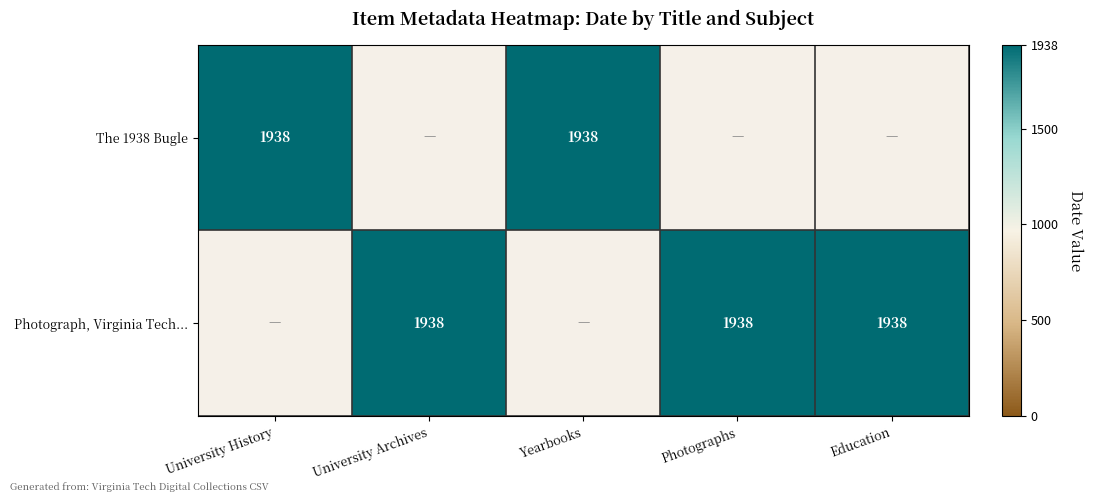

The Photograph, Virginia Tech chapter series shows 900 at 0. True or false?

False